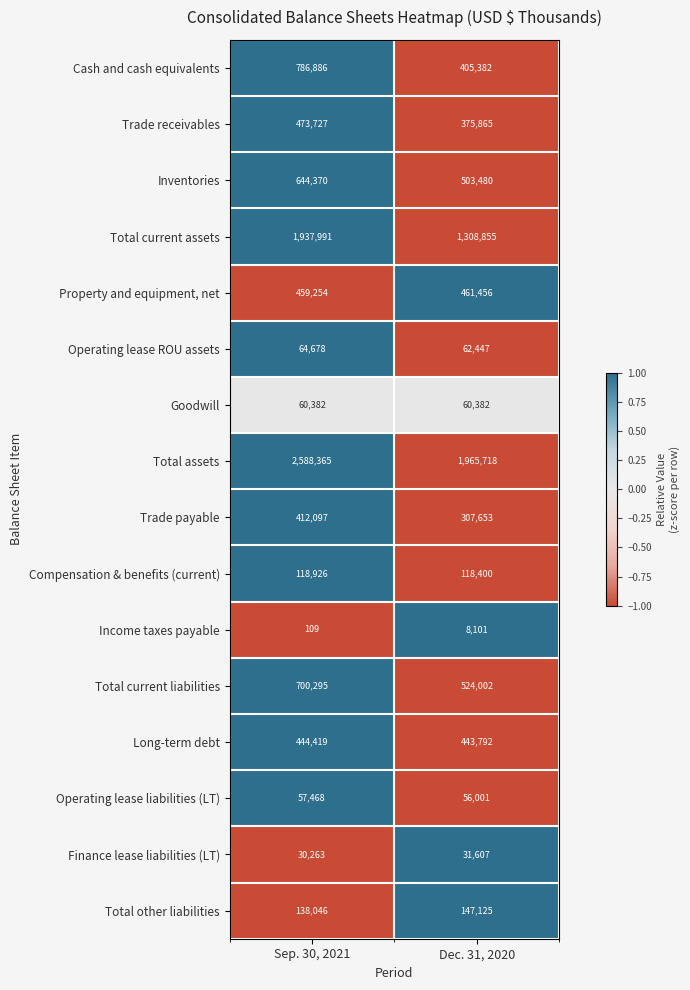

Which series has the widest spread of values?

Total current assets